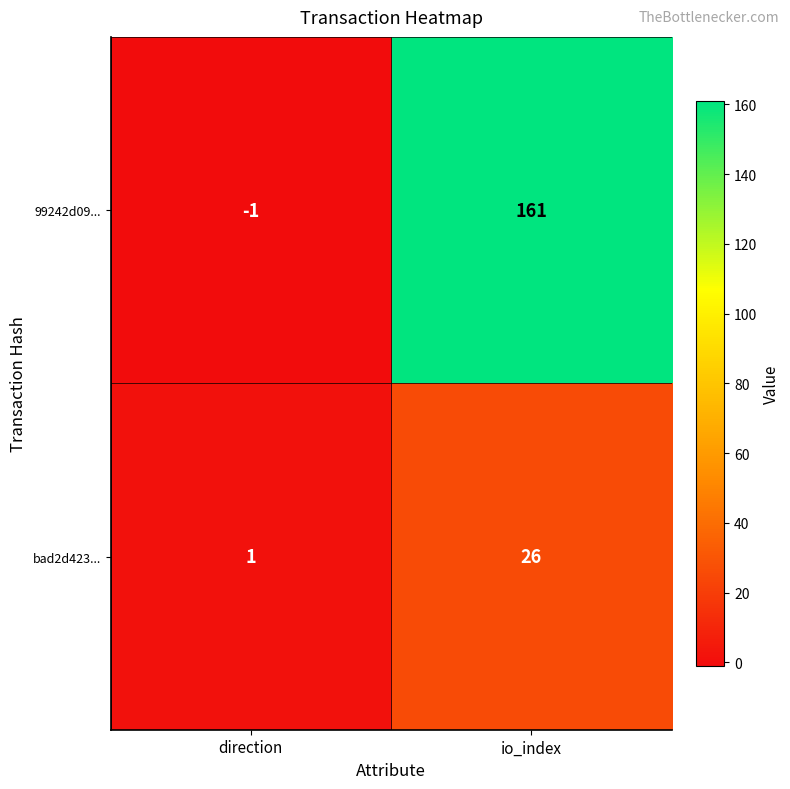

Which label corresponds to the smallest value in the chart?

direction